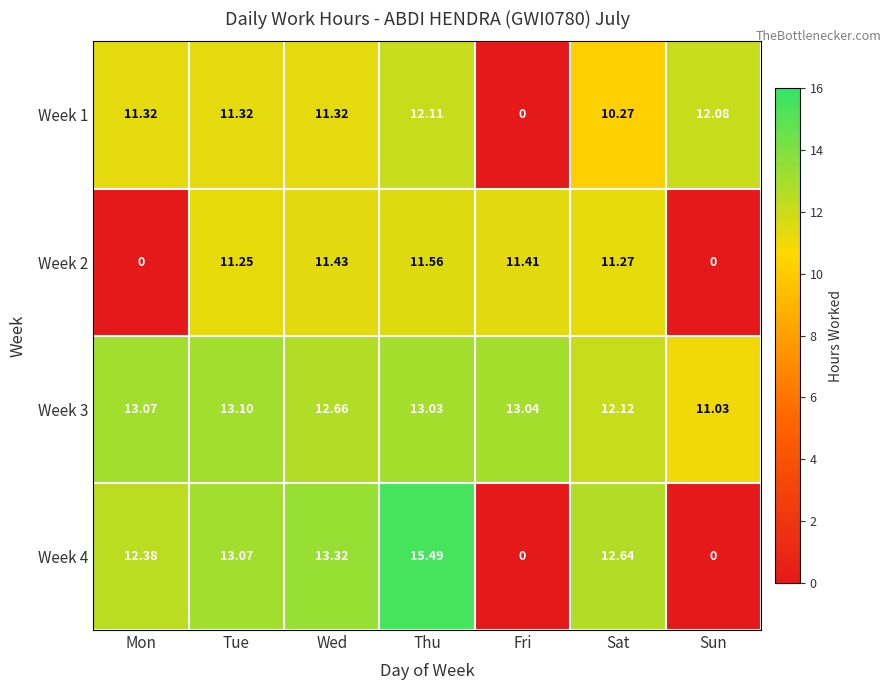

What is the spread (max minus min) of values at Thu?

3.9